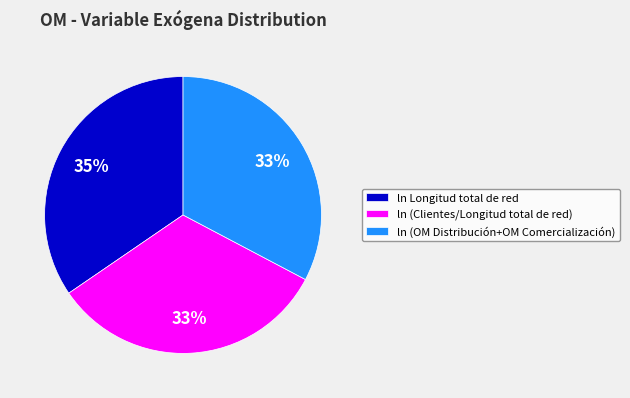

To the nearest percent, what percentage of the pie is ln Longitud total de red?

35%